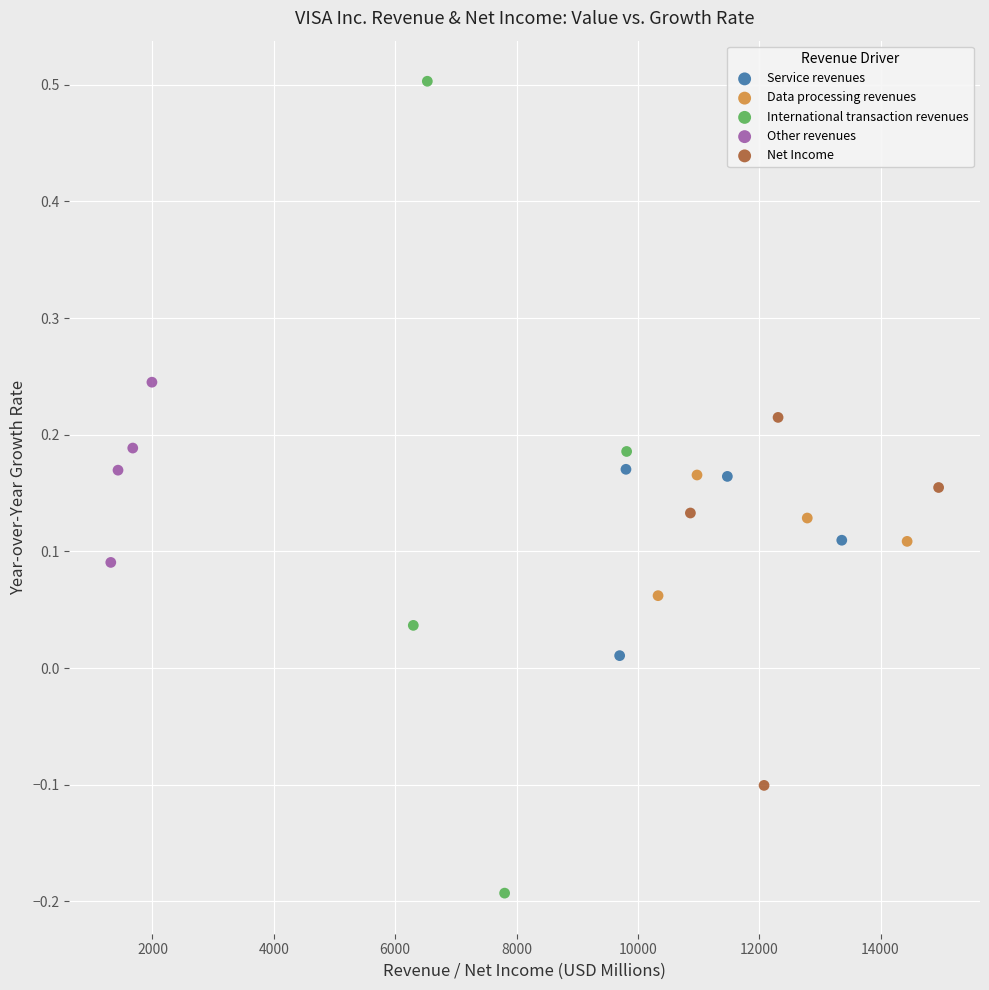

Which series has the largest Y range (max minus min)?

International transaction revenues